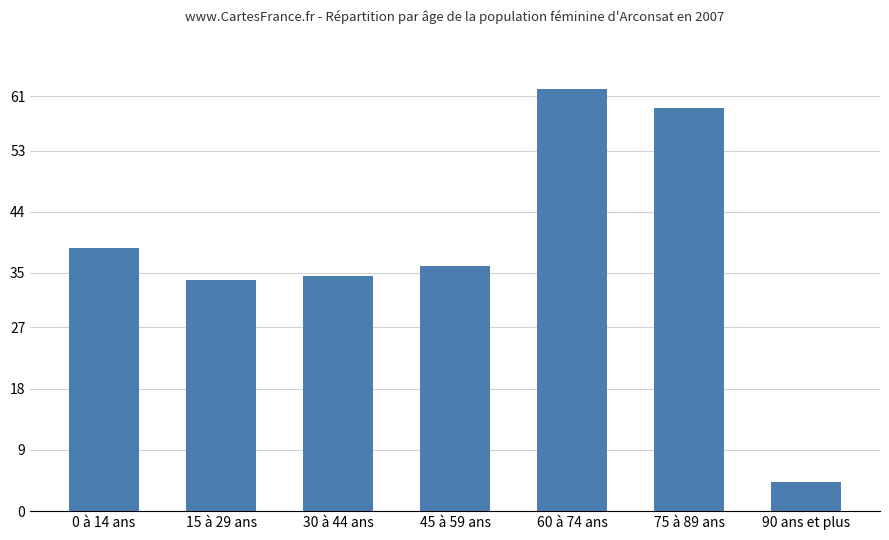

Reading left to right, what are all the values shown in this chart?

0 à 14 ans=38.7	15 à 29 ans=33.9	30 à 44 ans=34.5	45 à 59 ans=36.0	60 à 74 ans=62.0	75 à 89 ans=59.2	90 ans et plus=4.3